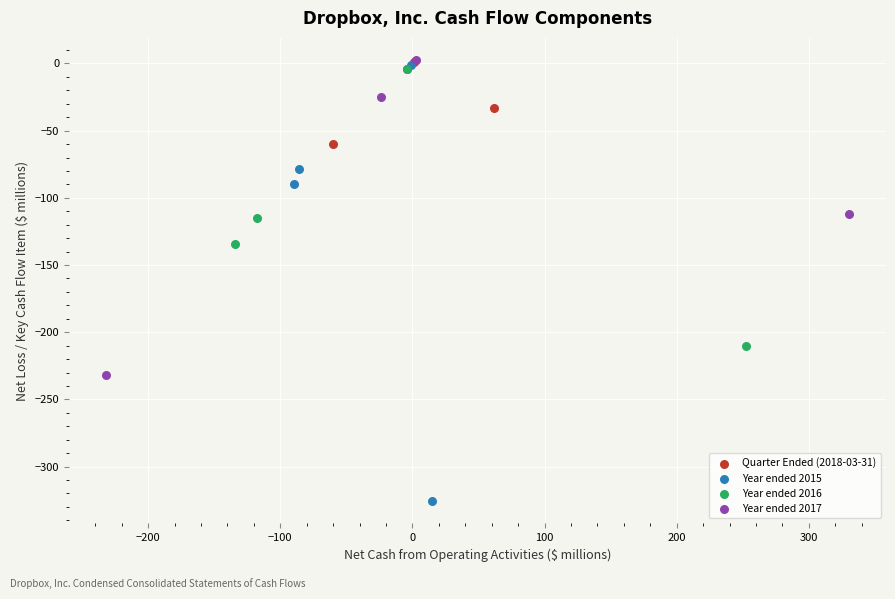

Which series reaches the minimum Y coordinate?

Year ended 2015